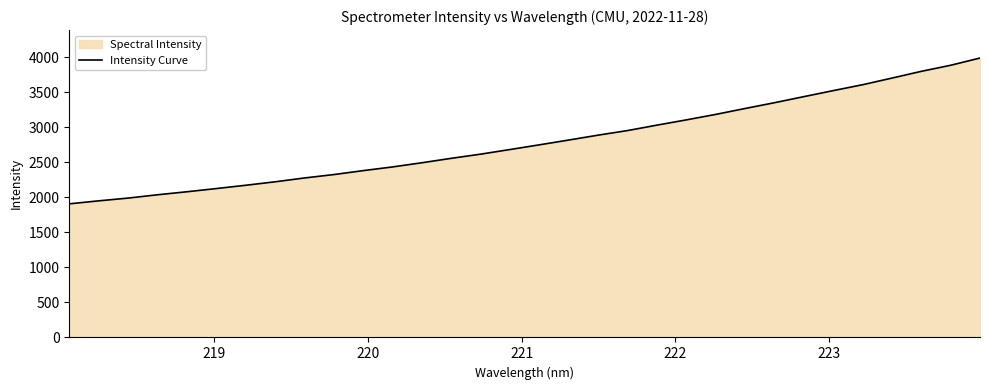

What is the difference between the maximum and minimum values?

2080.0